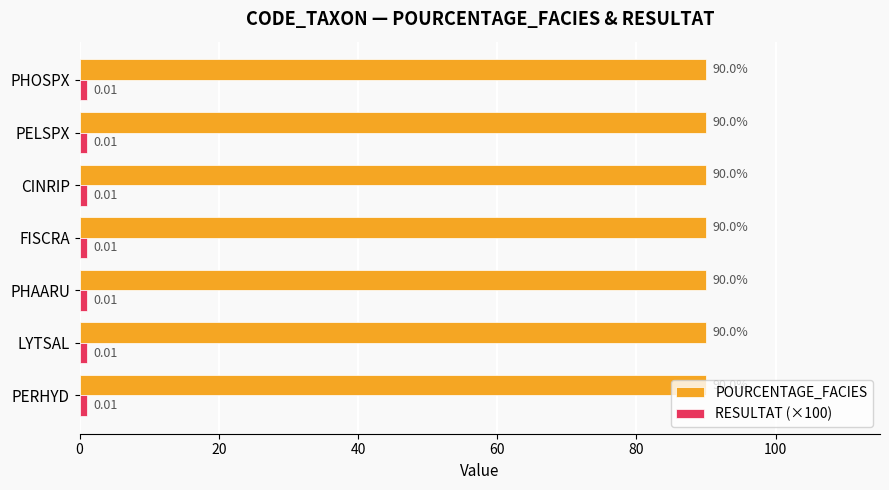

Which series has the largest total across all categories?

POURCENTAGE_FACIES